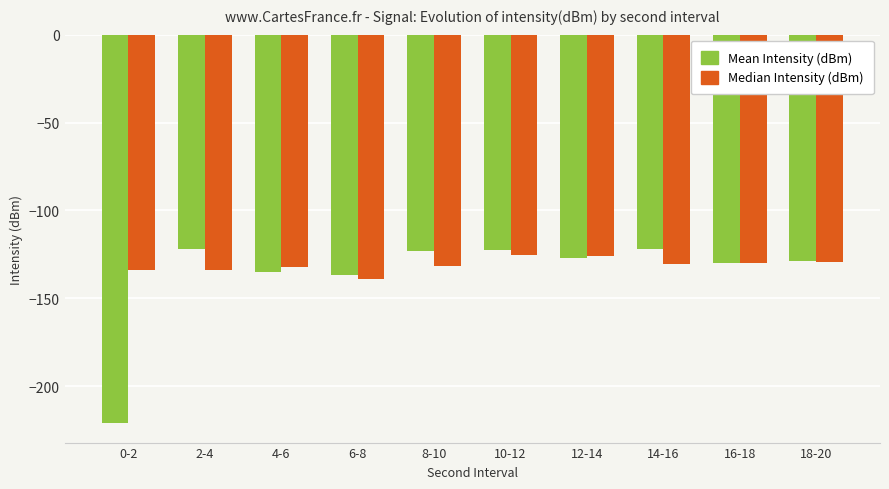

What is the total value across all series at 2-4?

-255.5